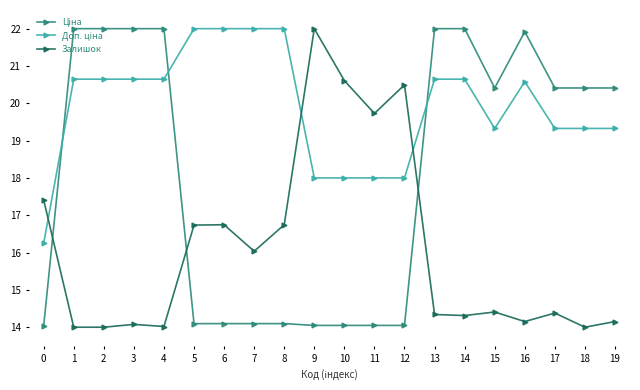

What is the total value across all series at 18?

53.7